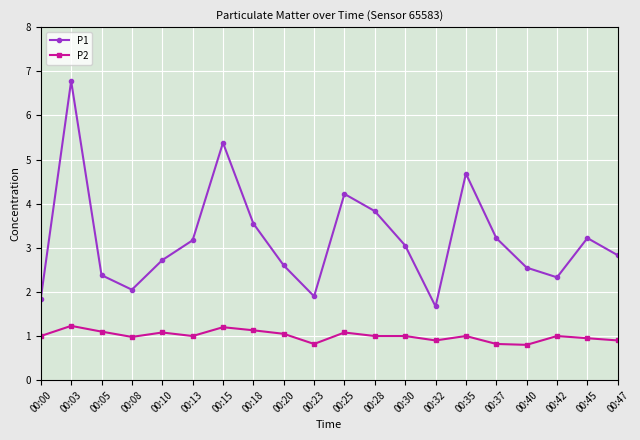

What is the value of the P2 point at the 8th from the left?

1.1